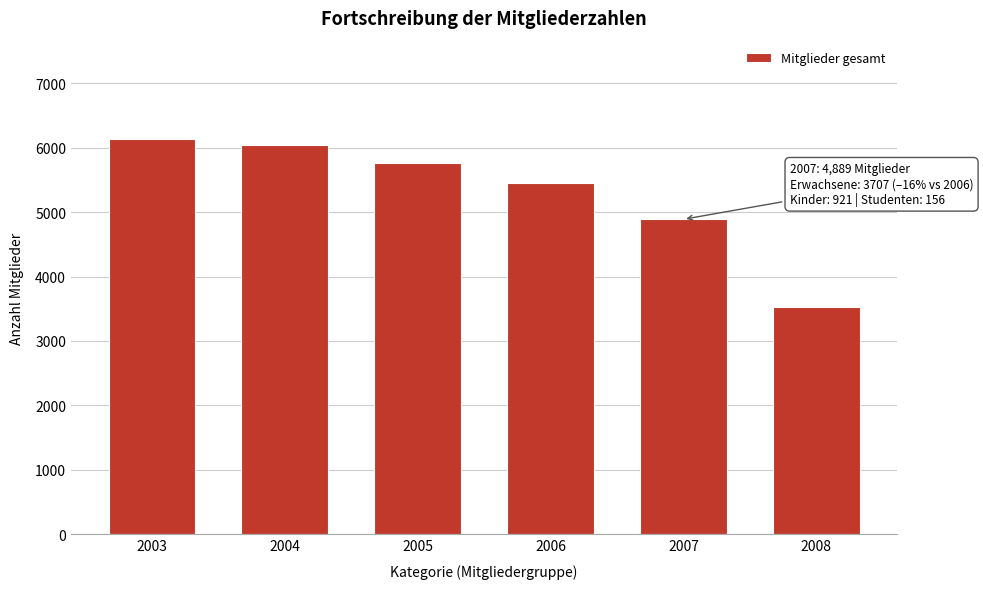

Reading left to right, list all the values displayed in this chart.

2003=6129	2004=6038	2005=5762	2006=5447	2007=4889	2008=3528